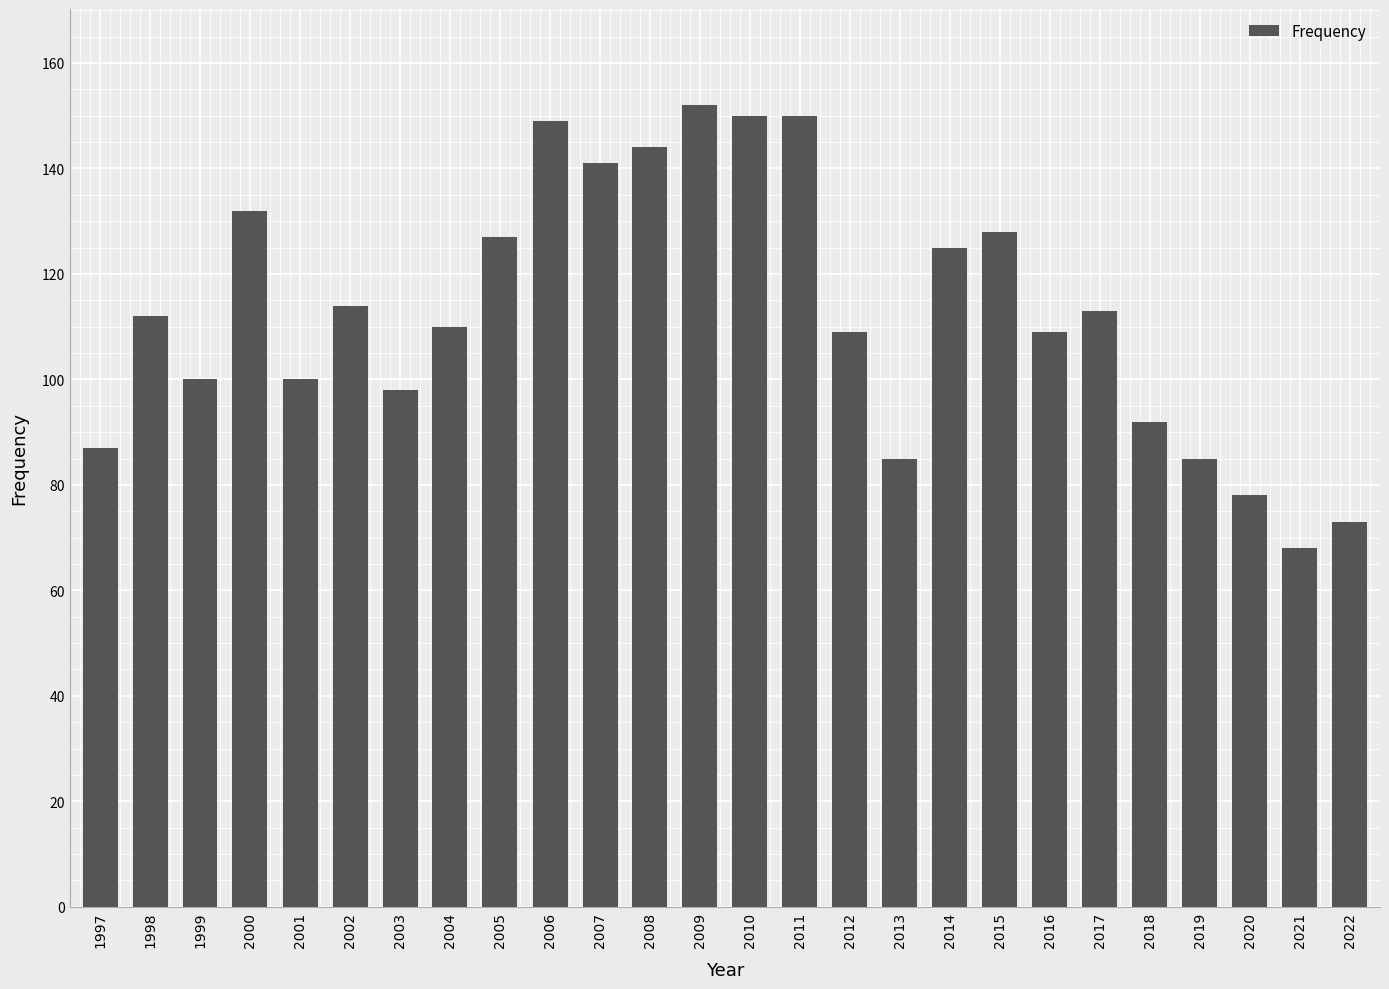

How many data points are less than 112?

13